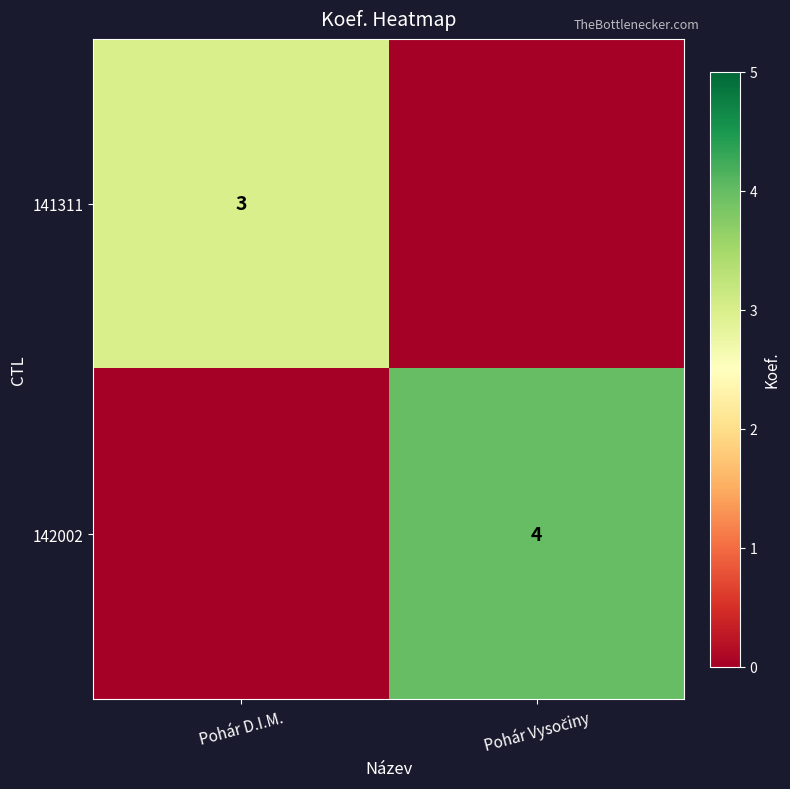

At which category is the sum across all series the highest?

Pohár Vysočiny